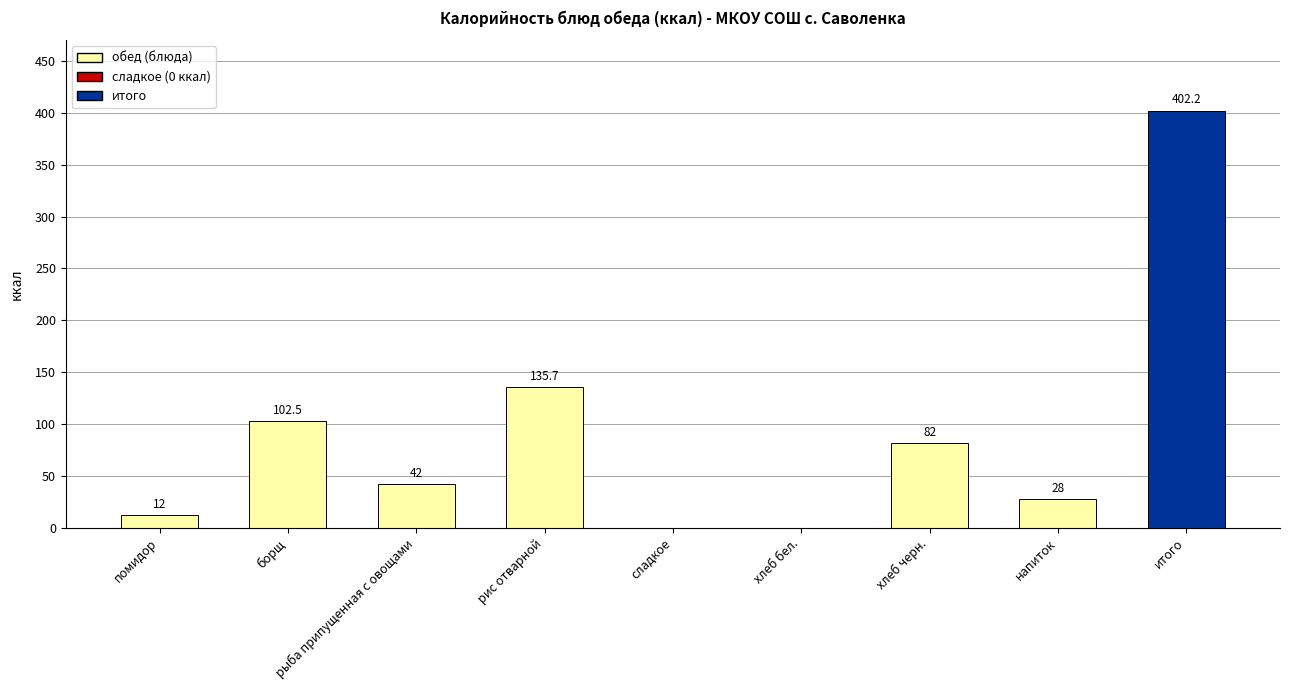

What is the greatest value displayed?

402.2